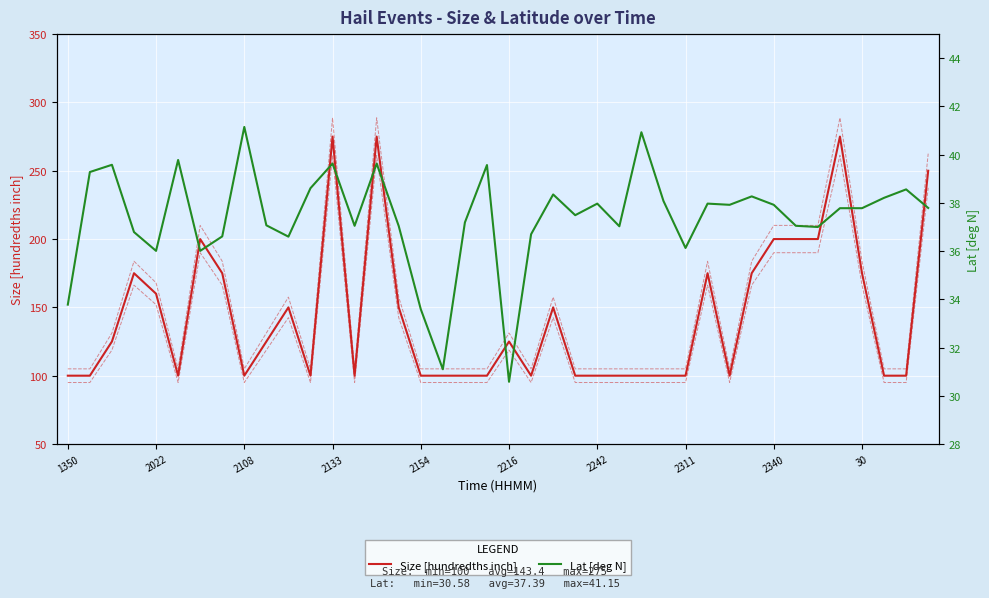

True or false: Size [hundredths inch] and Lat [deg N] cross at least once.

False